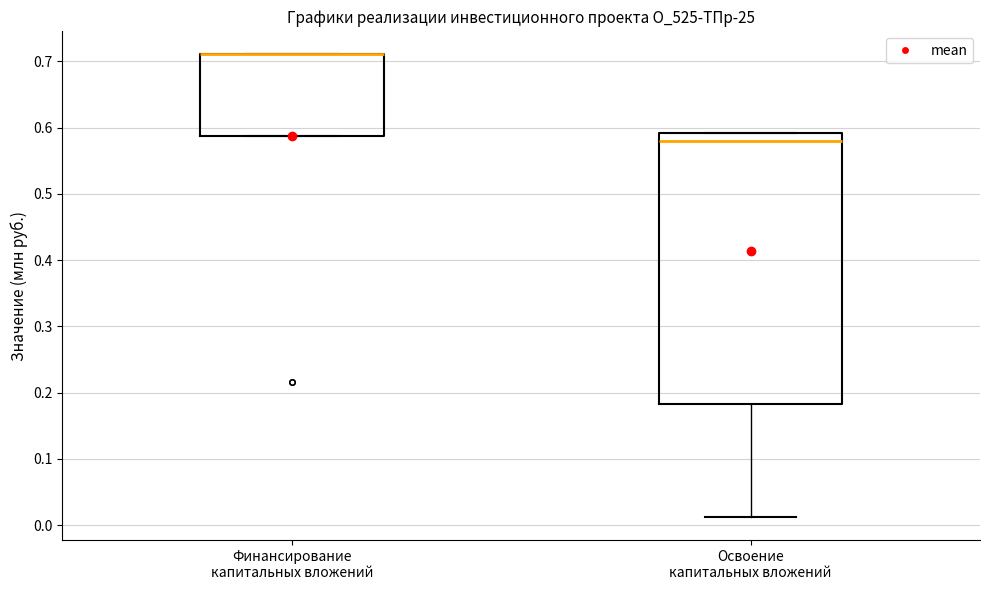

Where is the upper edge of the box for Финансирование капитальных вложений on the y-axis? The values are not printed on the chart, so give them approximately, as read against the axis.

0.71